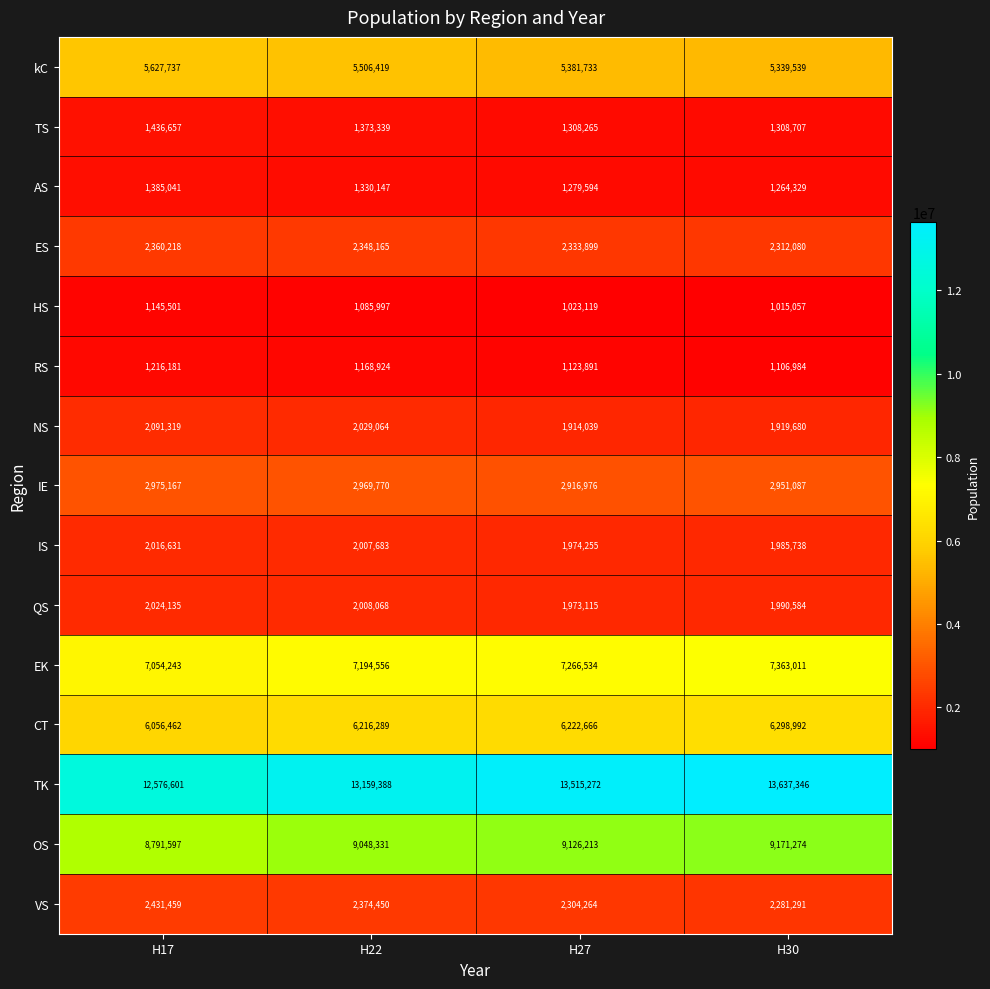

Where is TK nearest to the value 13106973?

H22